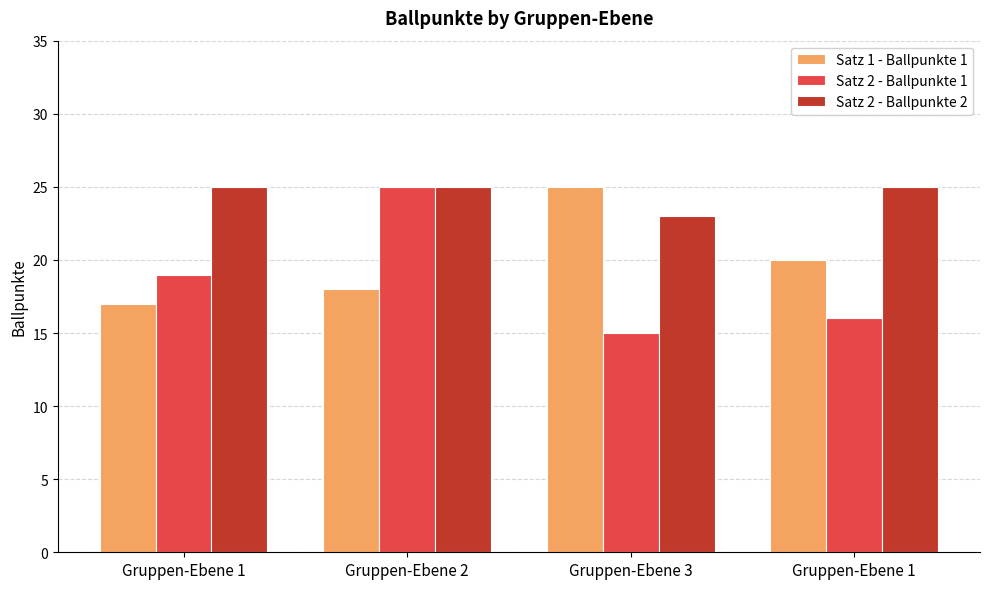

What are all the series names shown in the legend?

Satz 1 - Ballpunkte 1, Satz 2 - Ballpunkte 1, Satz 2 - Ballpunkte 2